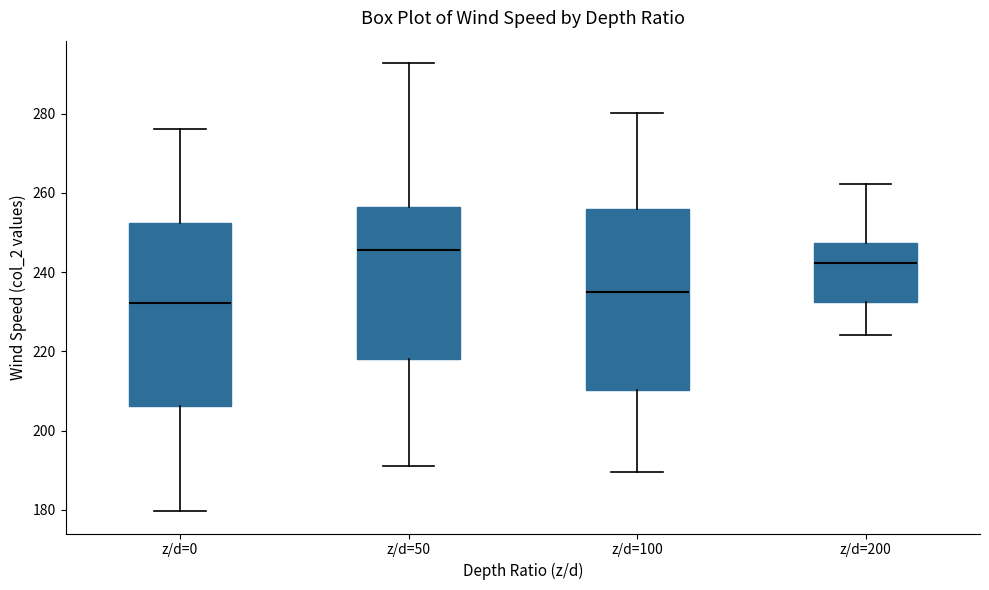

Which box's median line is the highest?

z/d=50